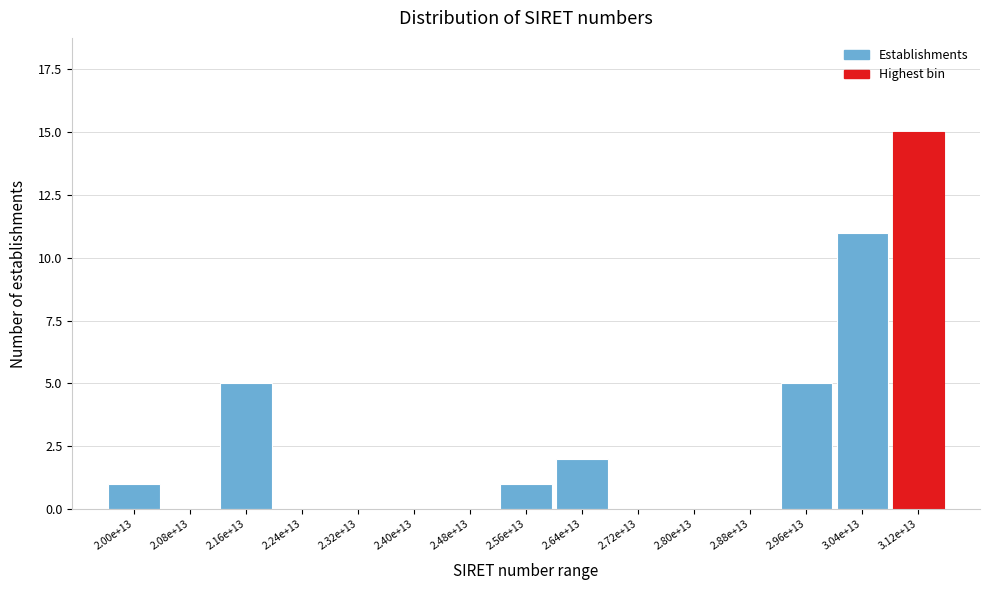

Reading left to right, extract all data points from this chart.

2.00e+13=1	2.08e+13=0	2.16e+13=5	2.24e+13=0	2.32e+13=0	2.40e+13=0	2.48e+13=0	2.56e+13=1	2.64e+13=2	2.72e+13=0	2.80e+13=0	2.88e+13=0	2.96e+13=5	3.04e+13=11	3.12e+13=15